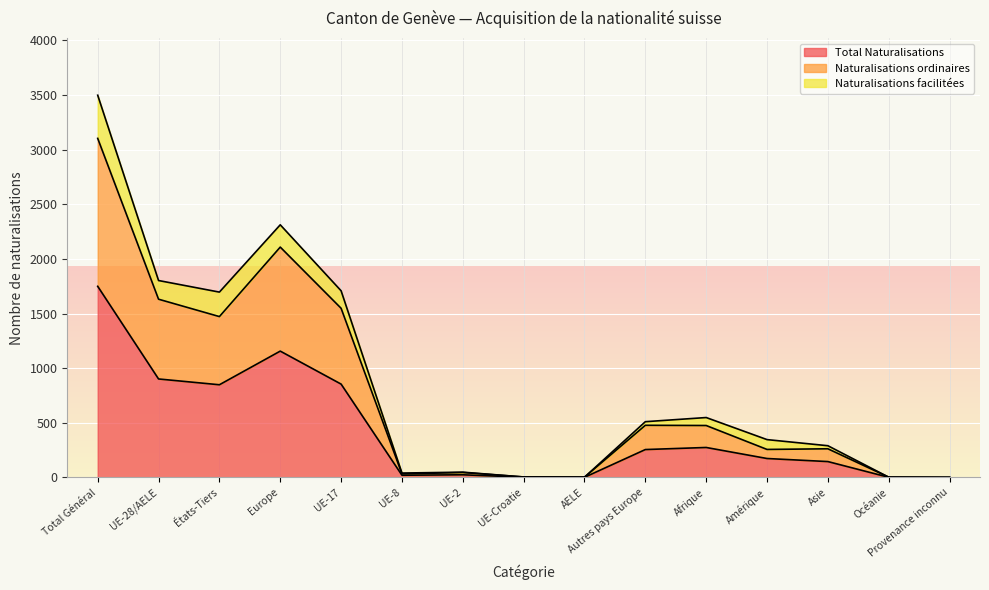

Where is Total Naturalisations nearest to the value 874?

UE-17